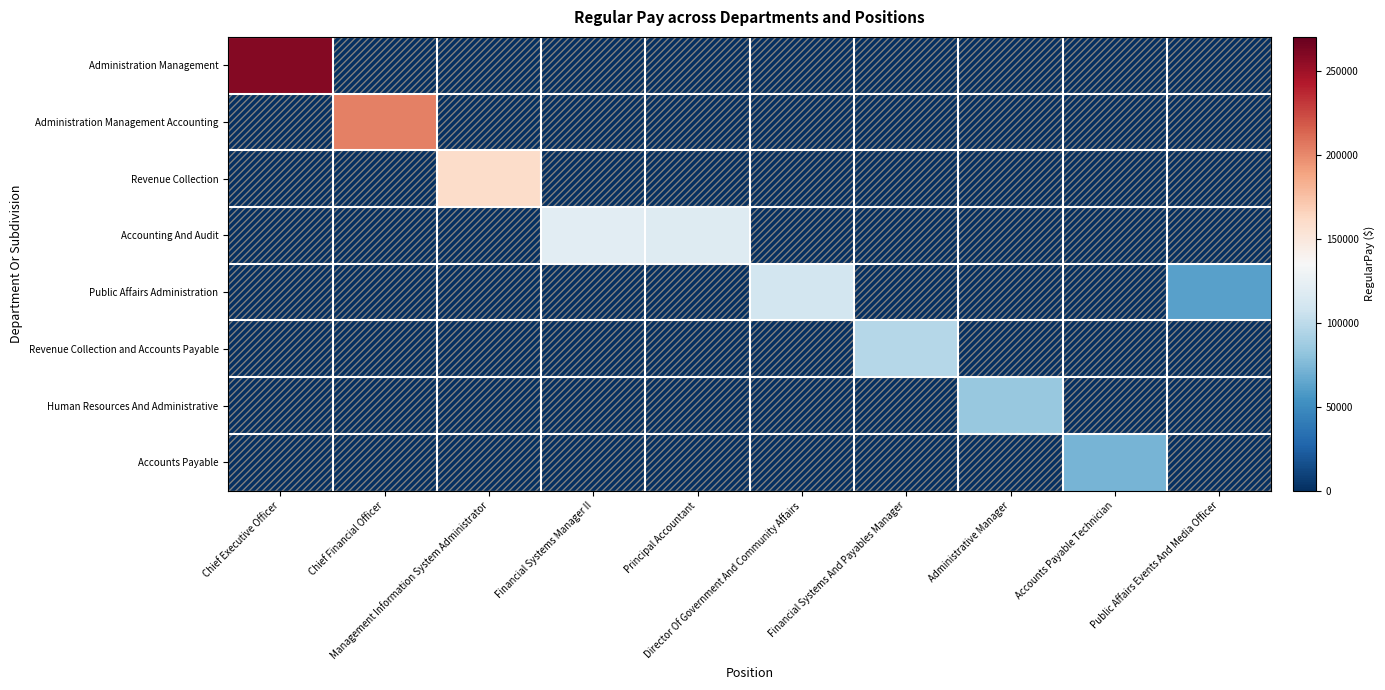

Reading left to right, list all the values displayed in this chart.

Administration Management: Chief Executive Officer=259445	Chief Financial Officer=0	Management Information System Administrator=0	Financial Systems Manager II=0	Principal Accountant=0	Director Of Government And Community Affairs=0	Financial Systems And Payables Manager=0	Administrative Manager=0	Accounts Payable Technician=0	Public Affairs Events And Media Officer=0
Administration Management Accounting: Chief Executive Officer=0	Chief Financial Officer=203464	Management Information System Administrator=0	Financial Systems Manager II=0	Principal Accountant=0	Director Of Government And Community Affairs=0	Financial Systems And Payables Manager=0	Administrative Manager=0	Accounts Payable Technician=0	Public Affairs Events And Media Officer=0
Revenue Collection: Chief Executive Officer=0	Chief Financial Officer=0	Management Information System Administrator=159279	Financial Systems Manager II=0	Principal Accountant=0	Director Of Government And Community Affairs=0	Financial Systems And Payables Manager=0	Administrative Manager=0	Accounts Payable Technician=0	Public Affairs Events And Media Officer=0
Accounting And Audit: Chief Executive Officer=0	Chief Financial Officer=0	Management Information System Administrator=0	Financial Systems Manager II=121243	Principal Accountant=117352	Director Of Government And Community Affairs=0	Financial Systems And Payables Manager=0	Administrative Manager=0	Accounts Payable Technician=0	Public Affairs Events And Media Officer=0
Public Affairs Administration: Chief Executive Officer=0	Chief Financial Officer=0	Management Information System Administrator=0	Financial Systems Manager II=0	Principal Accountant=0	Director Of Government And Community Affairs=110244	Financial Systems And Payables Manager=0	Administrative Manager=0	Accounts Payable Technician=0	Public Affairs Events And Media Officer=61550
Revenue Collection and Accounts Payable: Chief Executive Officer=0	Chief Financial Officer=0	Management Information System Administrator=0	Financial Systems Manager II=0	Principal Accountant=0	Director Of Government And Community Affairs=0	Financial Systems And Payables Manager=95997	Administrative Manager=0	Accounts Payable Technician=0	Public Affairs Events And Media Officer=0
Human Resources And Administrative: Chief Executive Officer=0	Chief Financial Officer=0	Management Information System Administrator=0	Financial Systems Manager II=0	Principal Accountant=0	Director Of Government And Community Affairs=0	Financial Systems And Payables Manager=0	Administrative Manager=83528	Accounts Payable Technician=0	Public Affairs Events And Media Officer=0
Accounts Payable: Chief Executive Officer=0	Chief Financial Officer=0	Management Information System Administrator=0	Financial Systems Manager II=0	Principal Accountant=0	Director Of Government And Community Affairs=0	Financial Systems And Payables Manager=0	Administrative Manager=0	Accounts Payable Technician=72191	Public Affairs Events And Media Officer=0